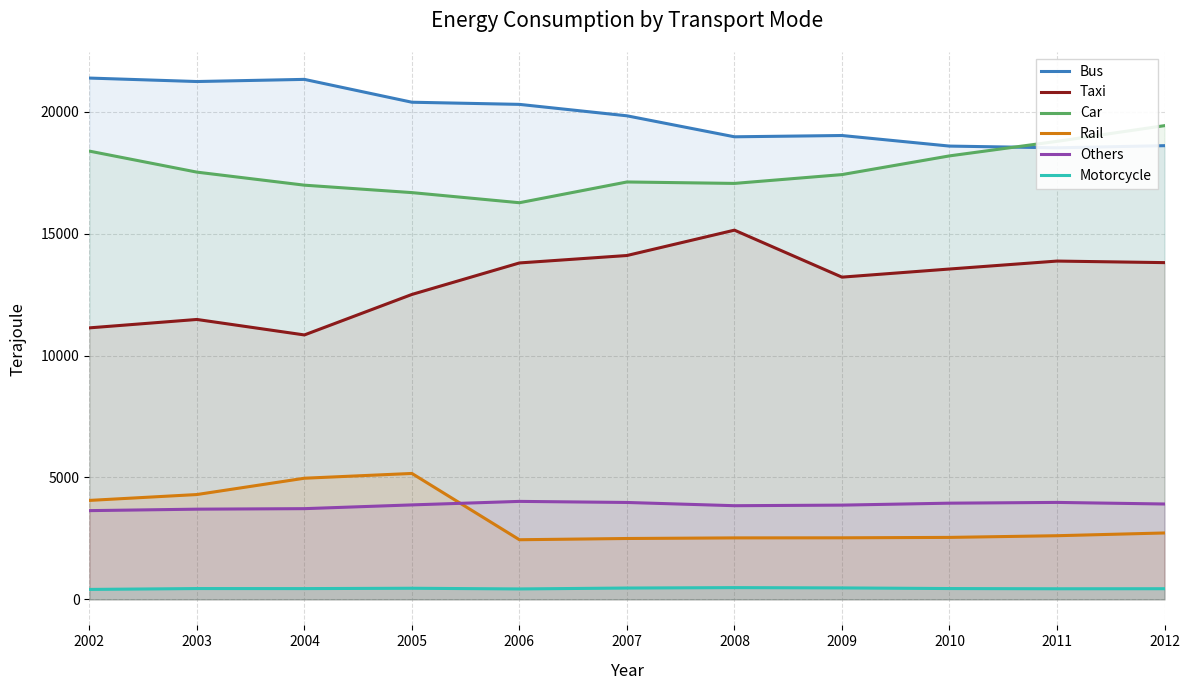

How many lines are shown in the chart?

6